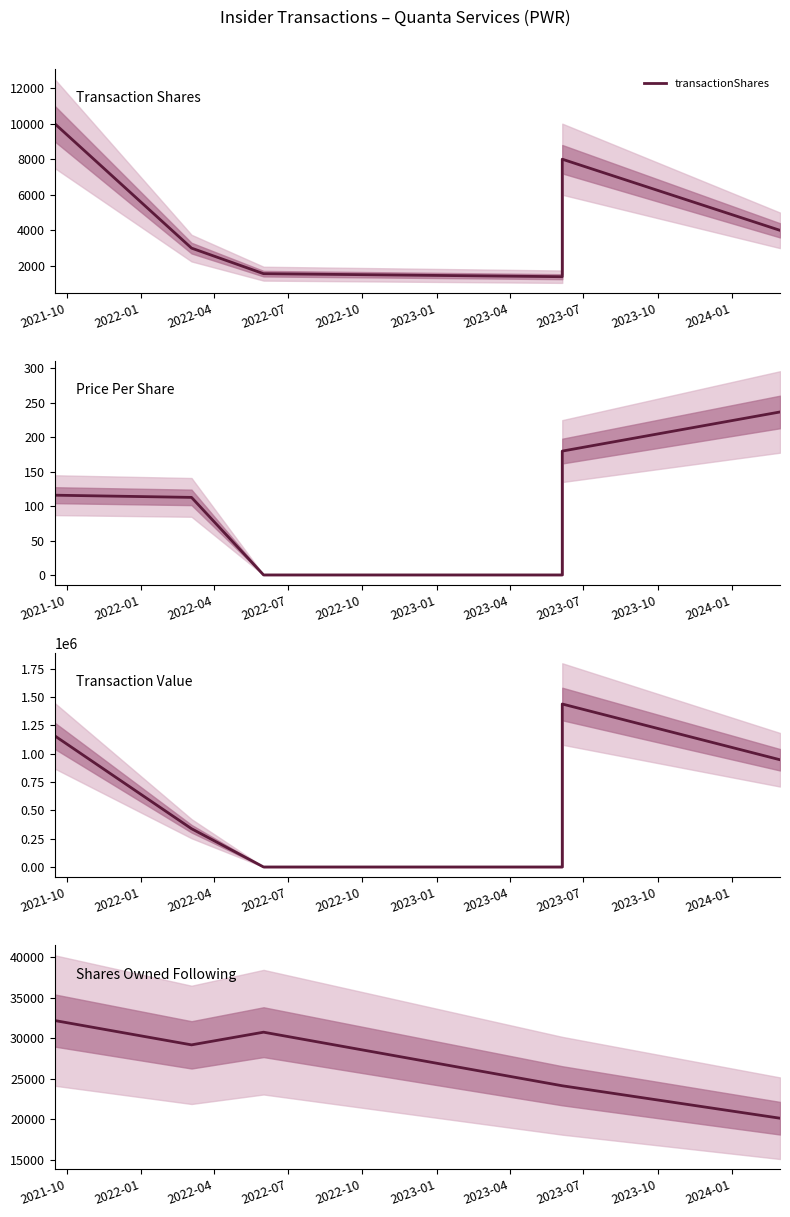

Which series has the largest total across all categories?

transactionValue